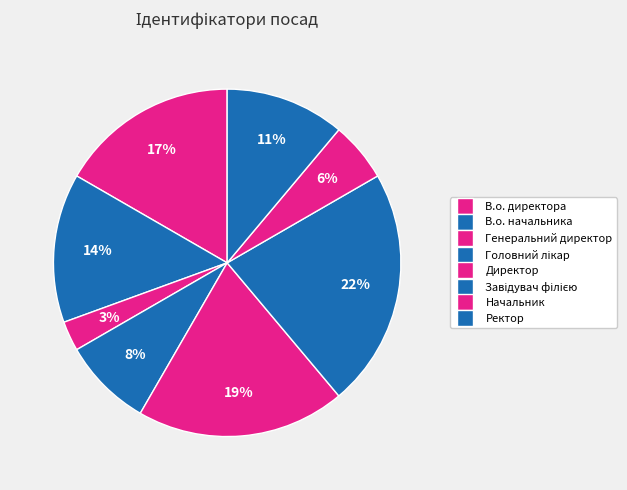

Combined, what portion of the pie is В.о. директора and В.о. начальника?

30.6%